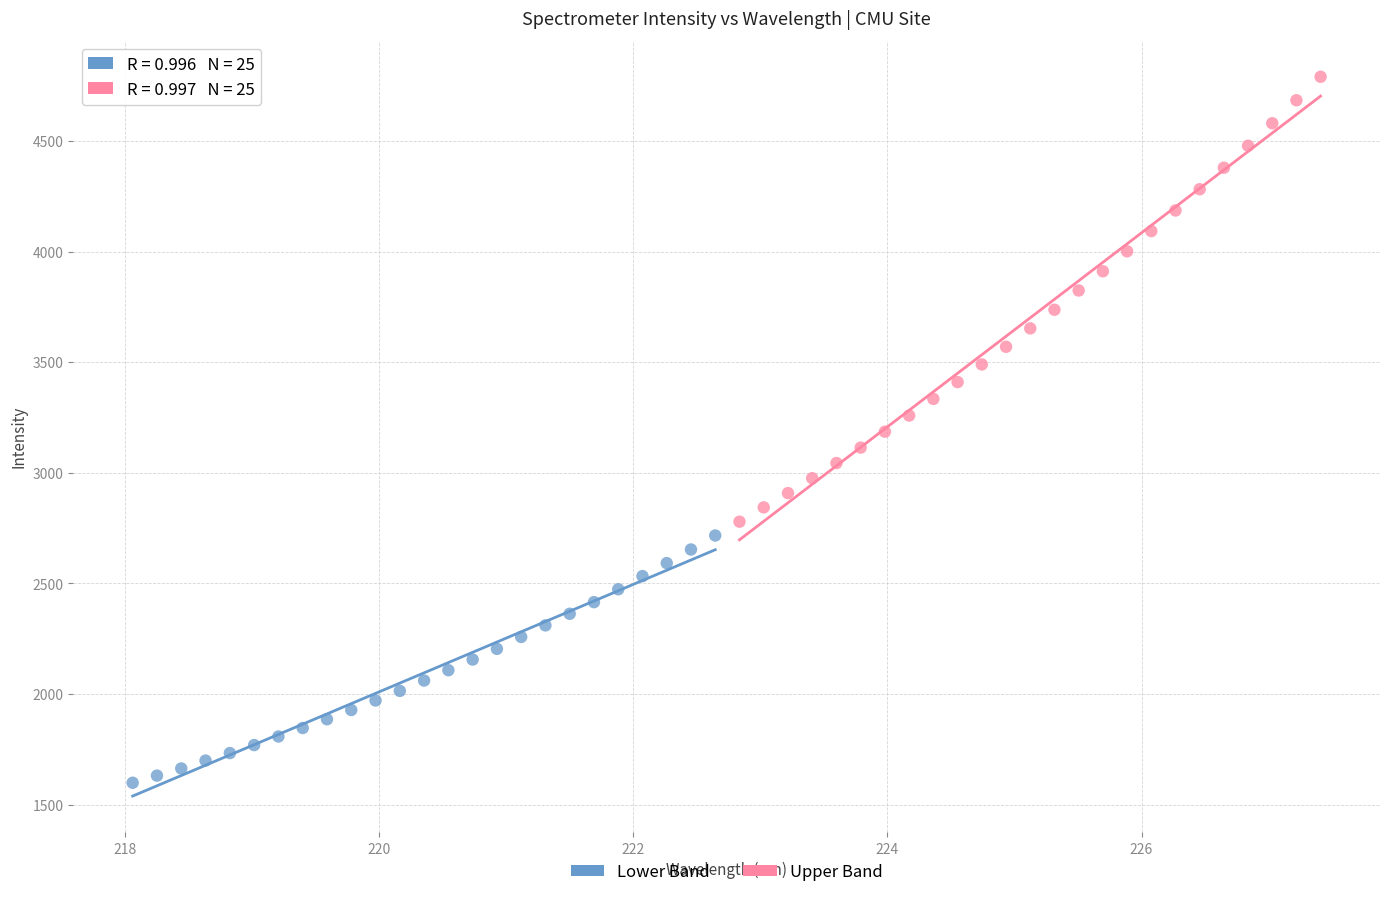

Which series has the largest Y range (max minus min)?

Upper Band